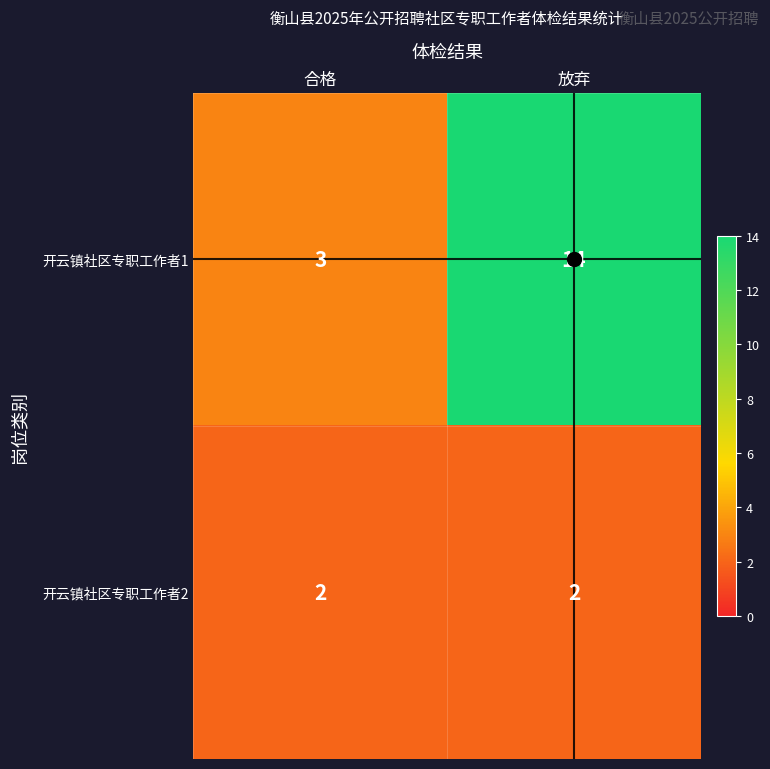

Which category has the highest value in the 开云镇社区专职工作者1 series?

放弃